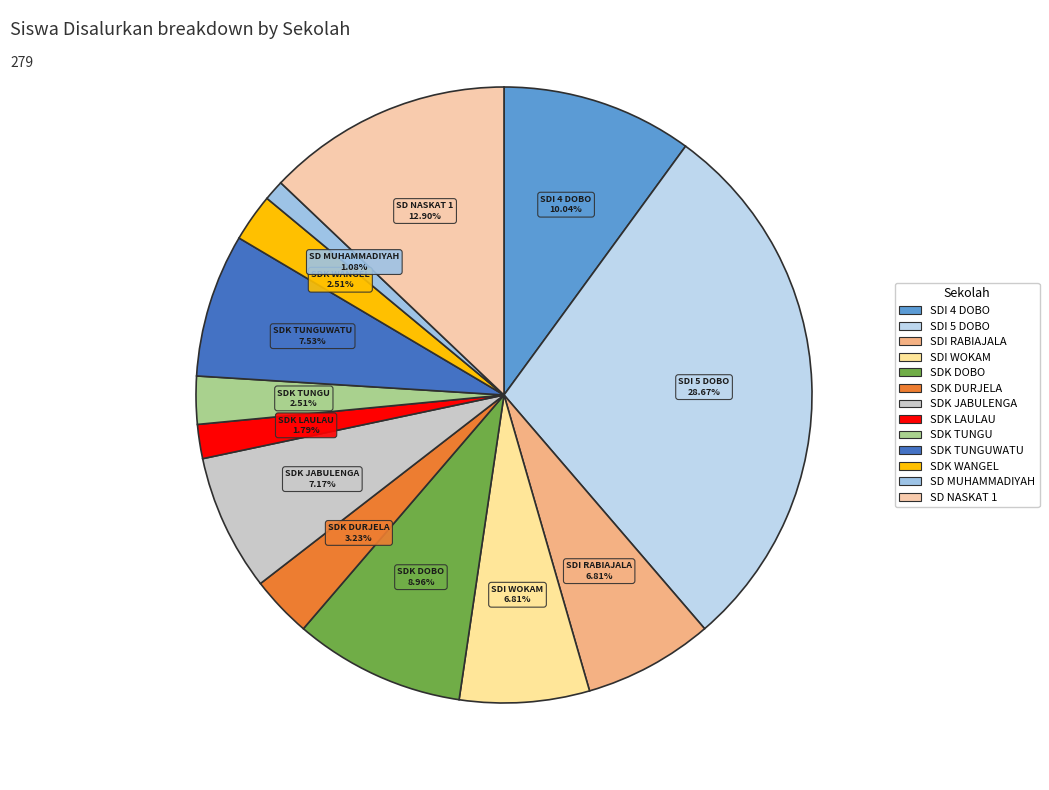

To the nearest percent, what is the average slice percentage?

8%